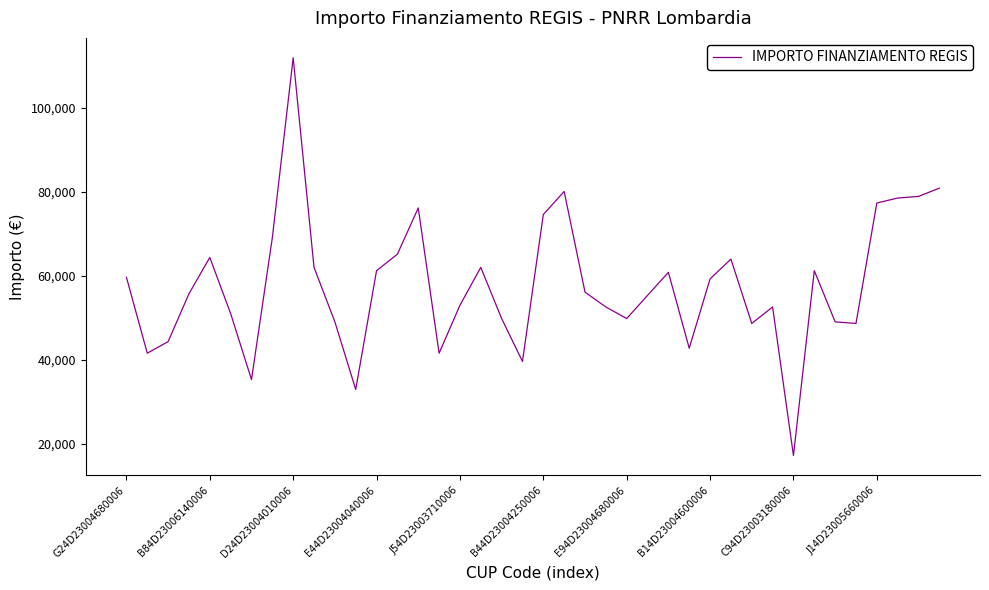

What is the difference between the maximum and minimum values?

94665.7